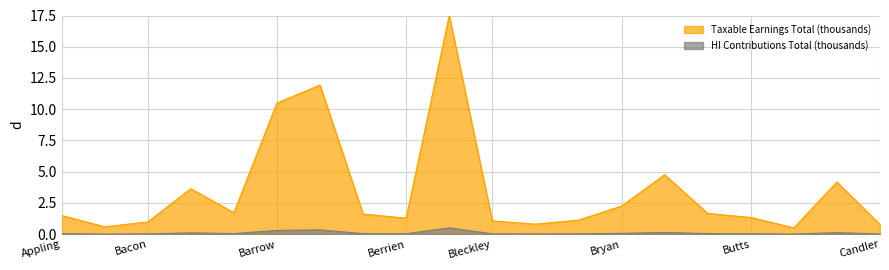

True or false: HI Contributions Total (thousands) and Taxable Earnings Total (thousands) cross at least once.

False